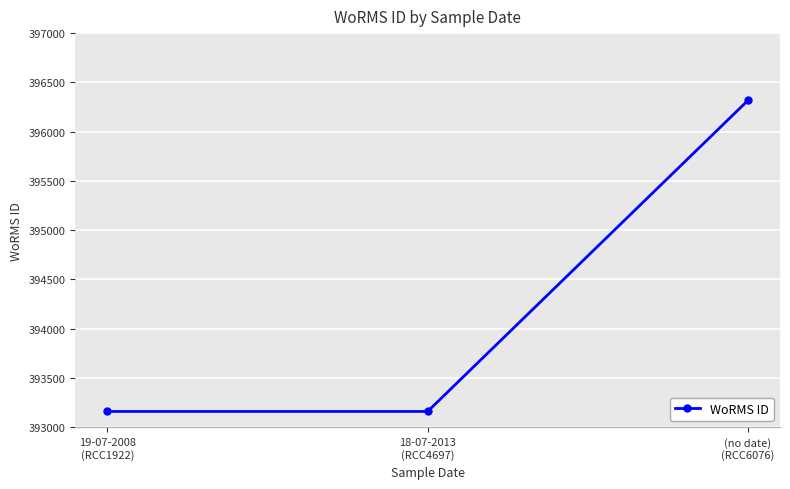

The value at (no date)
(RCC6076) is 597882. True or false?

False